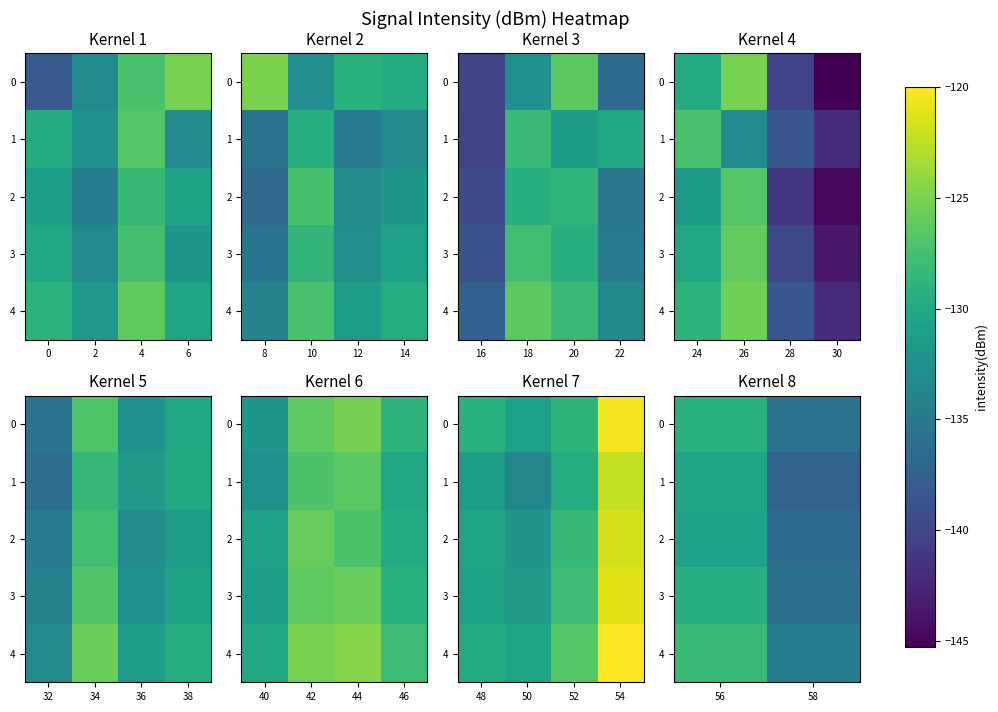

What is the total value across all series at 56?

-648.1